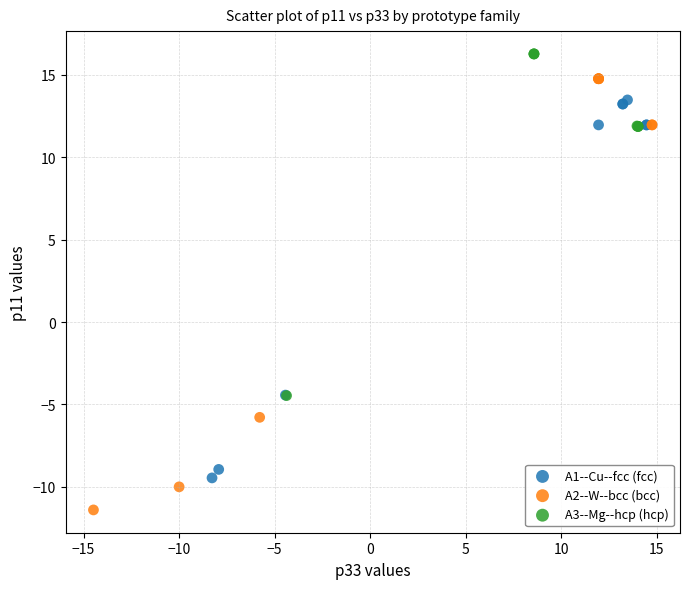

Which series reaches the minimum Y coordinate?

A2--W--bcc (bcc)